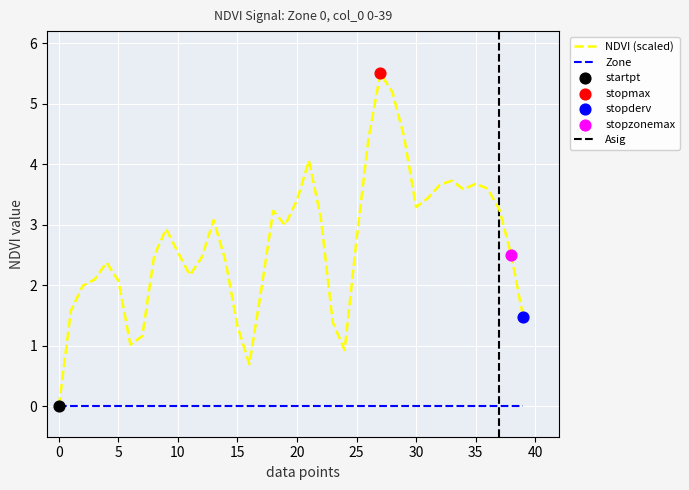

Approximately how many times larger is the value at 7 compared to 33?

0.3